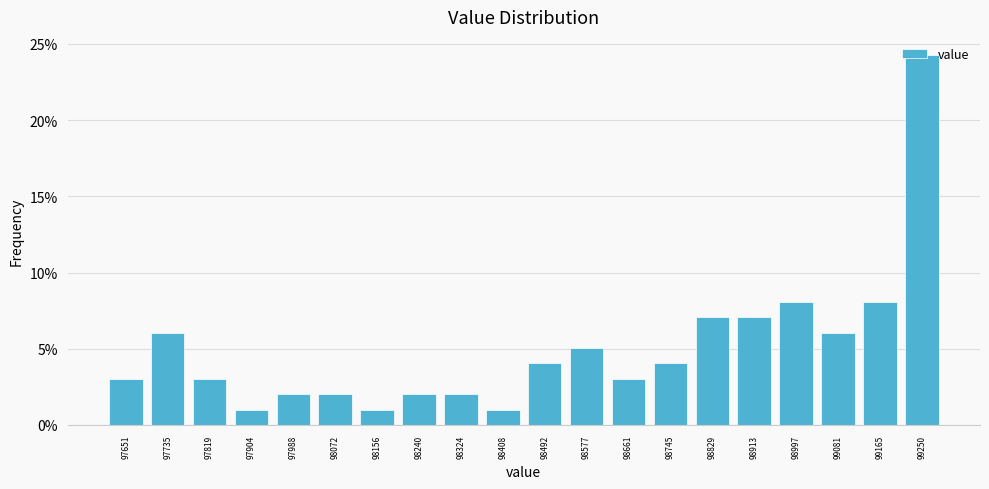

What is the value of the 4th bar from the left?

1.0